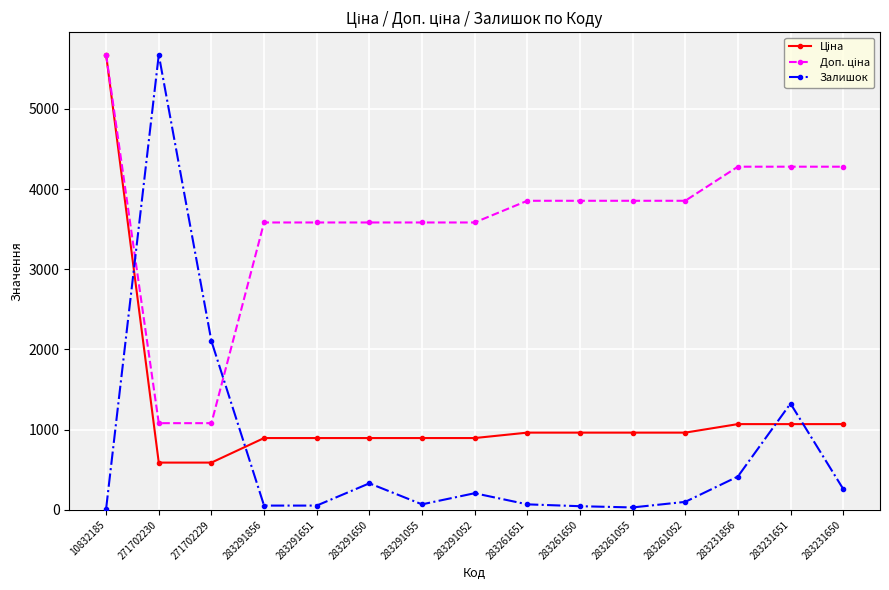

The Залишок series shows 100.2 at 283261052. True or false?

True